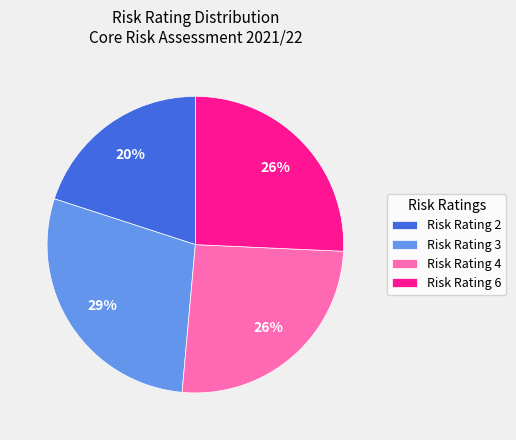

The Risk Rating 6 slice represents 26% of the pie. True or false?

True